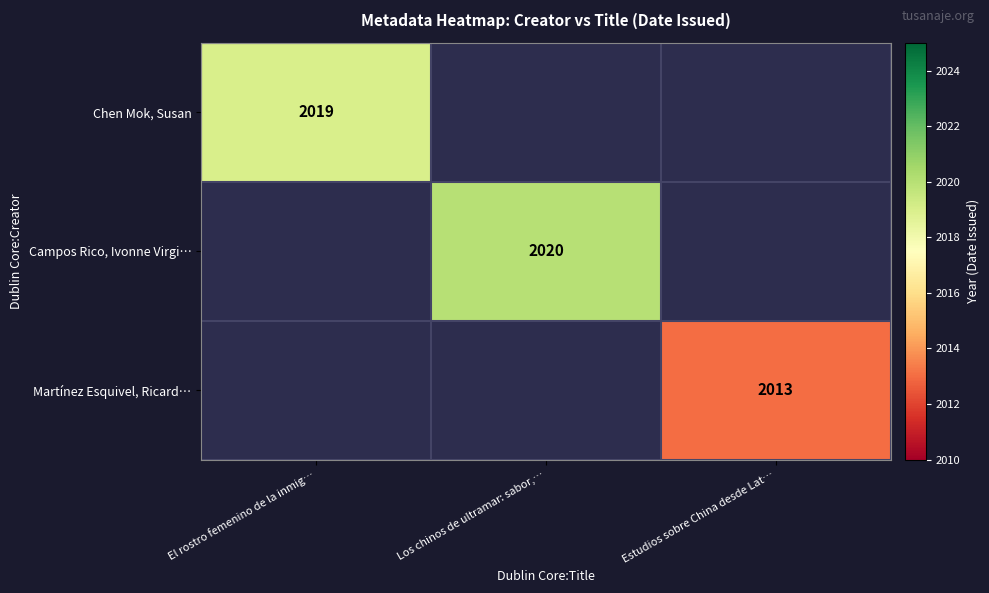

True or false: Campos Rico, Ivonne Virgi… has a value of 639.1 at Los chinos de ultramar: sabor,….

False